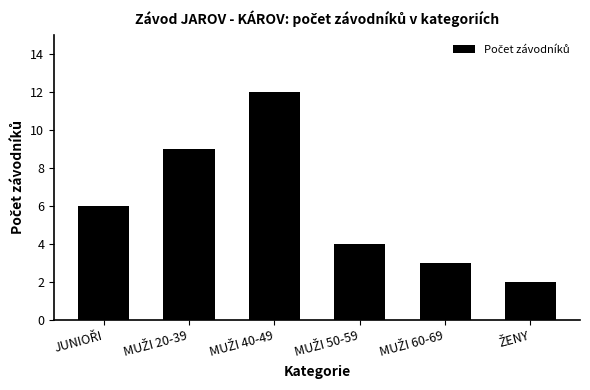

What is the greatest value displayed?

12